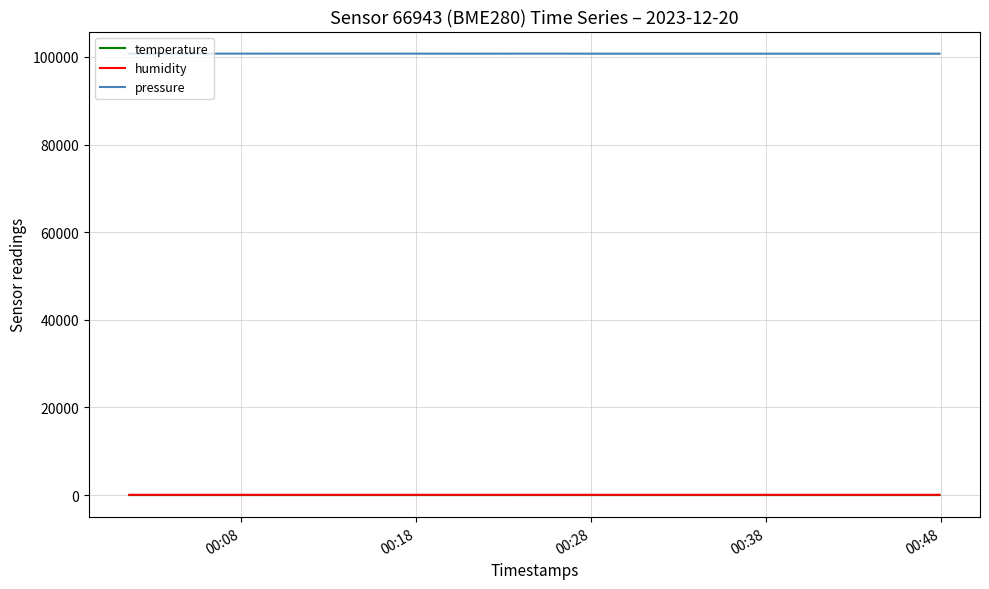

What is the maximum value for pressure?

100755.5